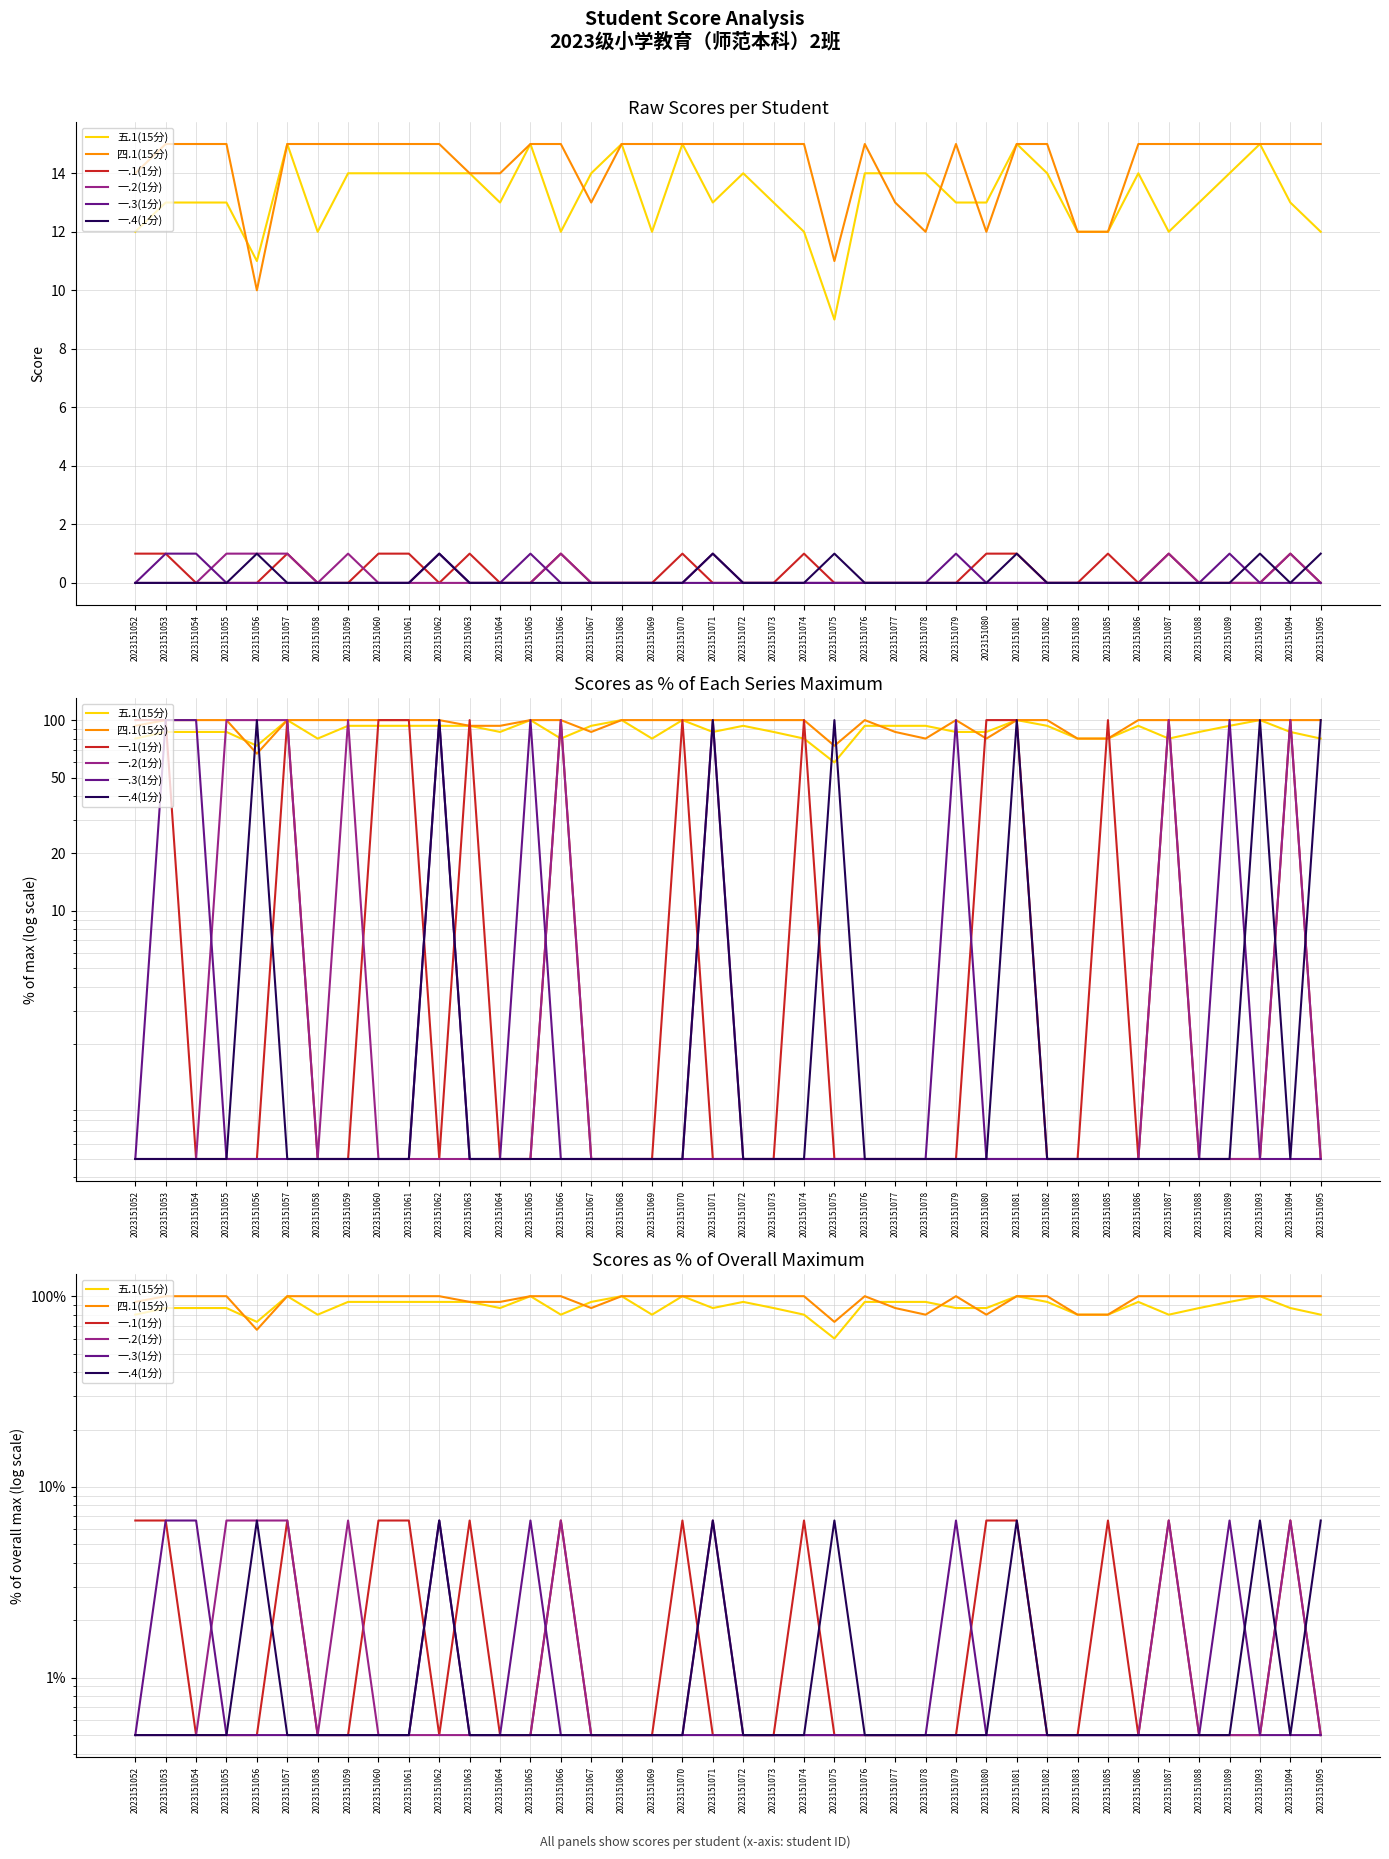

Reading left to right, extract all data points from this chart.

五.1(15分): 80.0	86.7	86.7	86.7	73.3	100.0	80.0	93.3	93.3	93.3	93.3	93.3	86.7	100.0	80.0	93.3	100.0	80.0	100.0	86.7	93.3	86.7	80.0	60.0	93.3	93.3	93.3	86.7	86.7	100.0	93.3	80.0	80.0	93.3	80.0	86.7	93.3	100.0	86.7	80.0
四.1(15分): 93.3	100.0	100.0	100.0	66.7	100.0	100.0	100.0	100.0	100.0	100.0	93.3	93.3	100.0	100.0	86.7	100.0	100.0	100.0	100.0	100.0	100.0	100.0	73.3	100.0	86.7	80.0	100.0	80.0	100.0	100.0	80.0	80.0	100.0	100.0	100.0	100.0	100.0	100.0	100.0
一.1(1分): 6.7	6.7	0.5	0.5	0.5	6.7	0.5	0.5	6.7	6.7	0.5	6.7	0.5	0.5	6.7	0.5	0.5	0.5	6.7	0.5	0.5	0.5	6.7	0.5	0.5	0.5	0.5	0.5	6.7	6.7	0.5	0.5	6.7	0.5	6.7	0.5	0.5	0.5	6.7	0.5
一.2(1分): 0.5	0.5	0.5	6.7	6.7	6.7	0.5	6.7	0.5	0.5	0.5	0.5	0.5	0.5	6.7	0.5	0.5	0.5	0.5	6.7	0.5	0.5	0.5	0.5	0.5	0.5	0.5	0.5	0.5	0.5	0.5	0.5	0.5	0.5	6.7	0.5	0.5	0.5	6.7	0.5
一.3(1分): 0.5	6.7	6.7	0.5	0.5	0.5	0.5	0.5	0.5	0.5	6.7	0.5	0.5	6.7	0.5	0.5	0.5	0.5	0.5	0.5	0.5	0.5	0.5	0.5	0.5	0.5	0.5	6.7	0.5	0.5	0.5	0.5	0.5	0.5	0.5	0.5	6.7	0.5	0.5	0.5
一.4(1分): 0.5	0.5	0.5	0.5	6.7	0.5	0.5	0.5	0.5	0.5	6.7	0.5	0.5	0.5	0.5	0.5	0.5	0.5	0.5	6.7	0.5	0.5	0.5	6.7	0.5	0.5	0.5	0.5	0.5	6.7	0.5	0.5	0.5	0.5	0.5	0.5	0.5	6.7	0.5	6.7